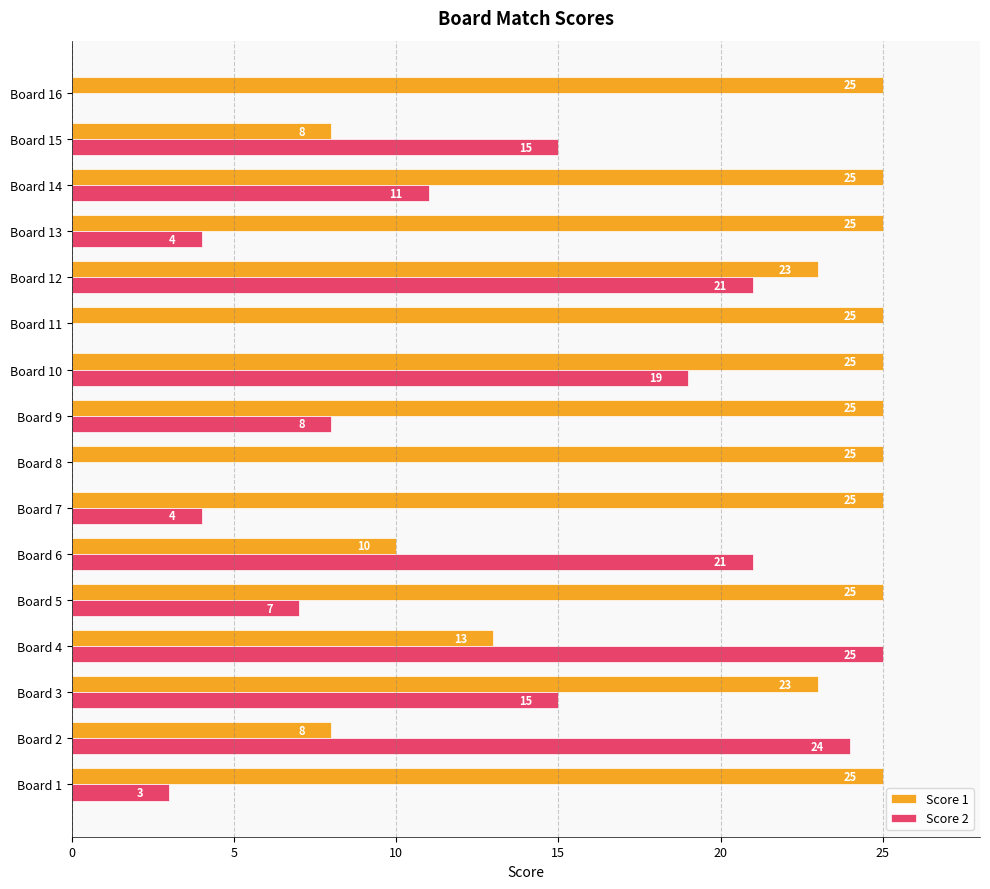

Count the number of categories in the chart.

16